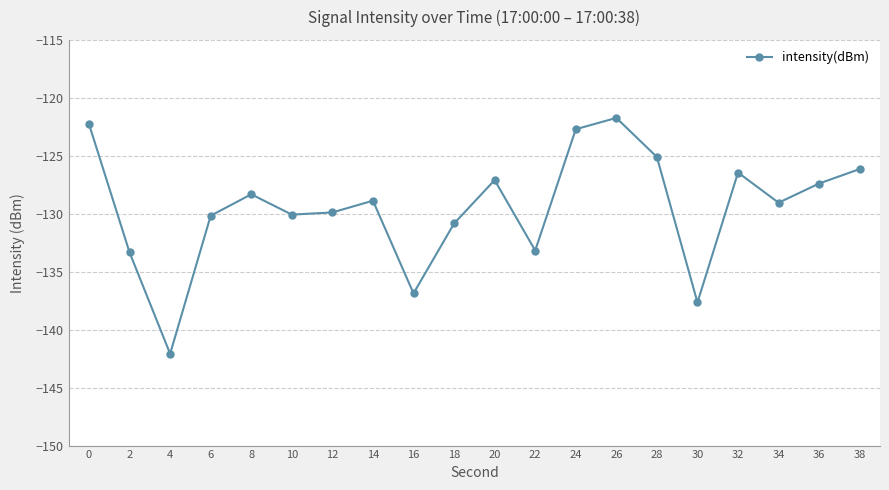

Between 14 and 2, which is larger?

14